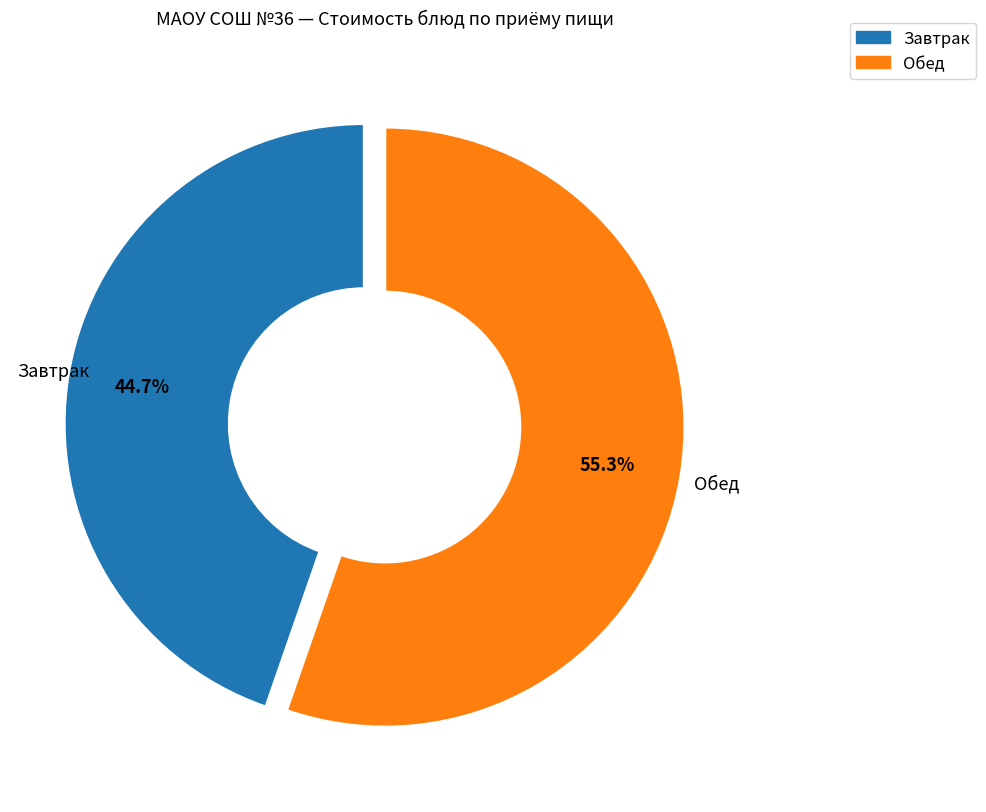

To the nearest percent, what is the average slice percentage?

50%